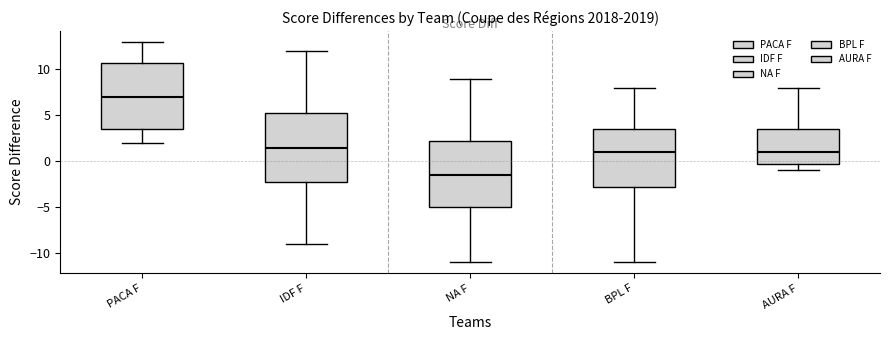

Reading left to right, read every box against the y-axis: the position of its median line, the range the box covers, and the ends of its whiskers. The values are not printed on the chart, so give them approximately, as read against the axis.

PACA F: median 7.0, box 3.5 to 11.0, whiskers 2.0 to 13.0
IDF F: median 1.5, box -2.0 to 5.5, whiskers -9.0 to 12.0
NA F: median -1.5, box -5.0 to 2.5, whiskers -11.0 to 9.0
BPL F: median 1.0, box -2.5 to 3.5, whiskers -11.0 to 8.0
AURA F: median 1.0, box 0.0 to 3.5, whiskers -1.0 to 8.0